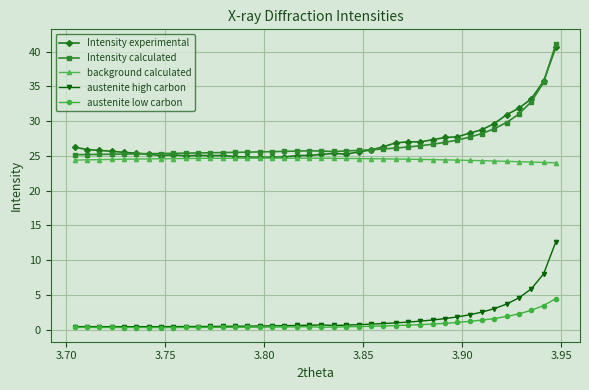

What is the greatest value displayed?

41.2